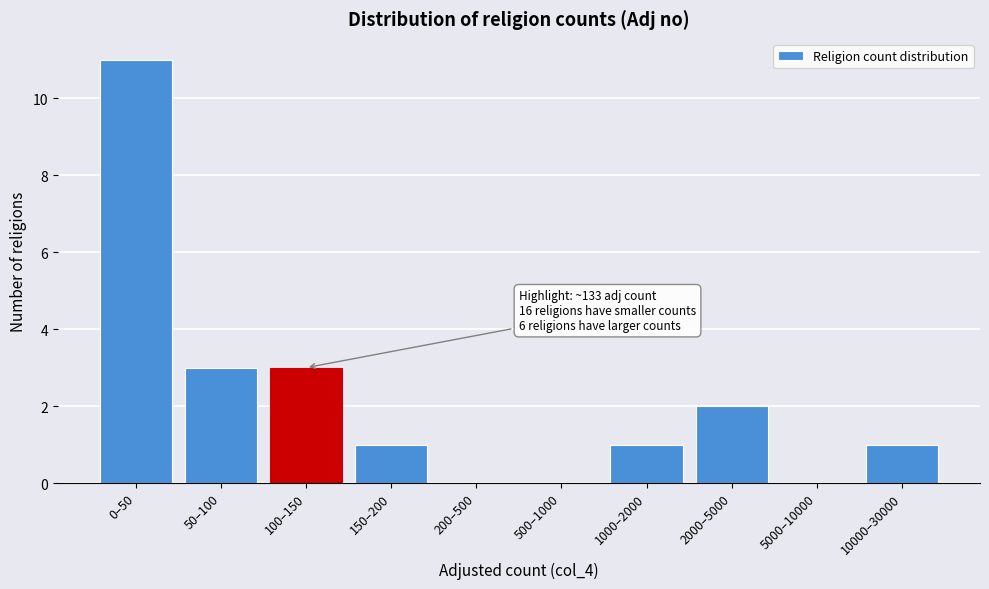

Reading left to right, transcribe all the data shown in this chart.

0–50=11	50–100=3	100–150=3	150–200=1	200–500=0	500–1000=0	1000–2000=1	2000–5000=2	5000–10000=0	10000–30000=1